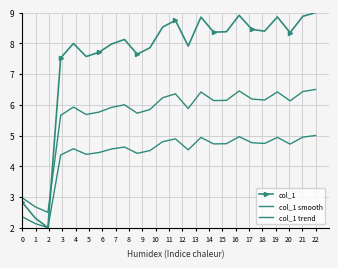

How many intersections are there between col_1 smooth and col_1?

1